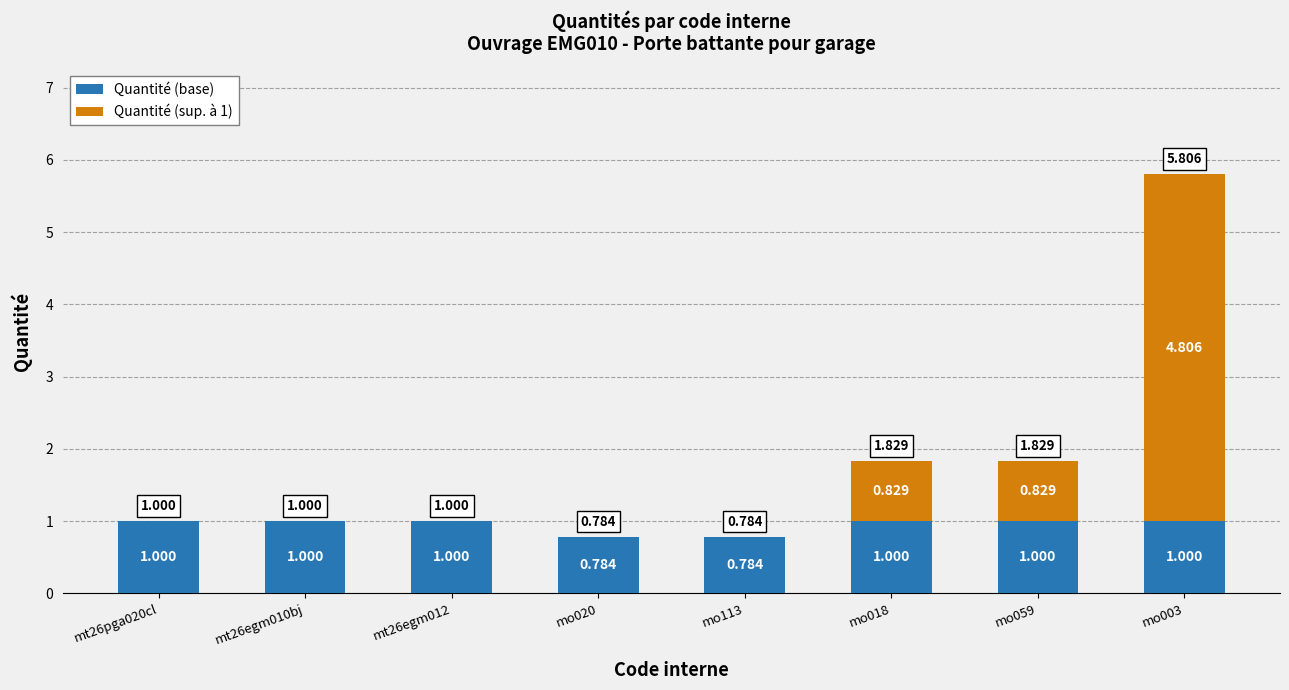

Does the chart contain stacked bars?

Yes